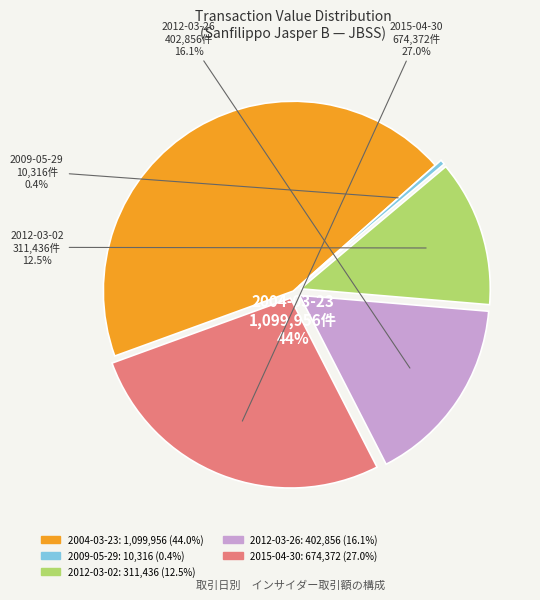

What is the largest slice in the pie chart?

2004-03-23